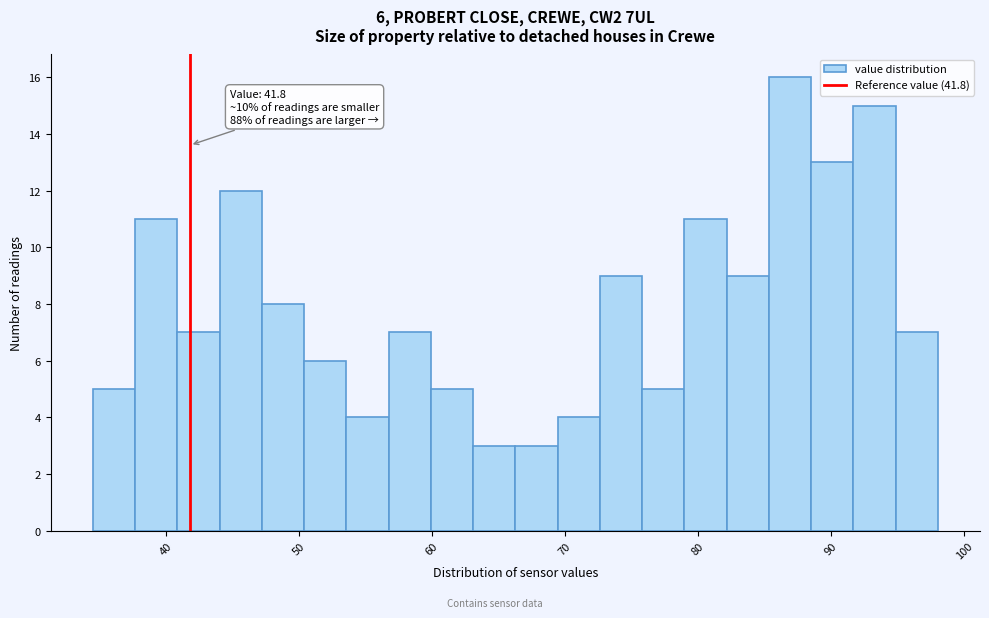

Around what value on the x-axis is the tallest bar? Give the approximate position of its centre, as read against the axis.

87